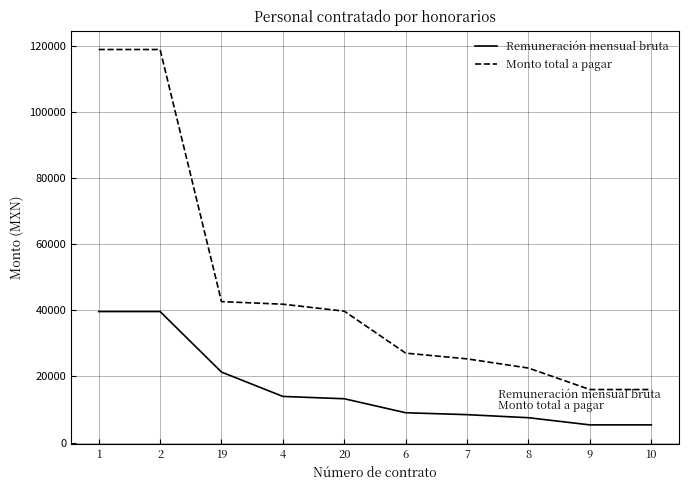

Is the value of Monto total a pagar at 19 greater than the value of Remuneración mensual bruta at 6?

Yes